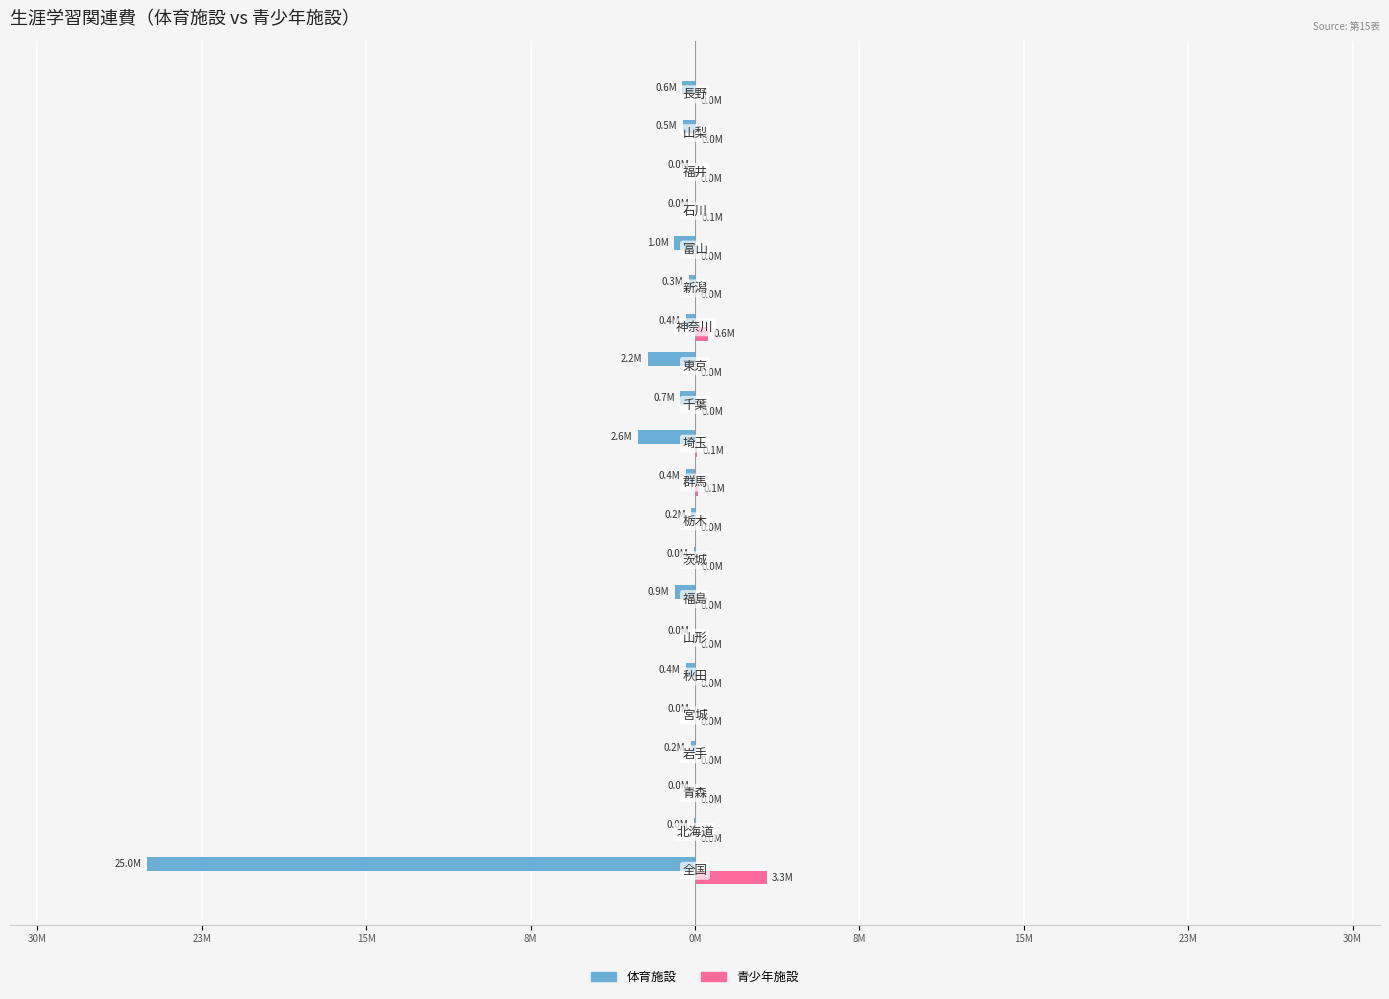

What are all the series names shown in the legend?

体育施設, 青少年施設